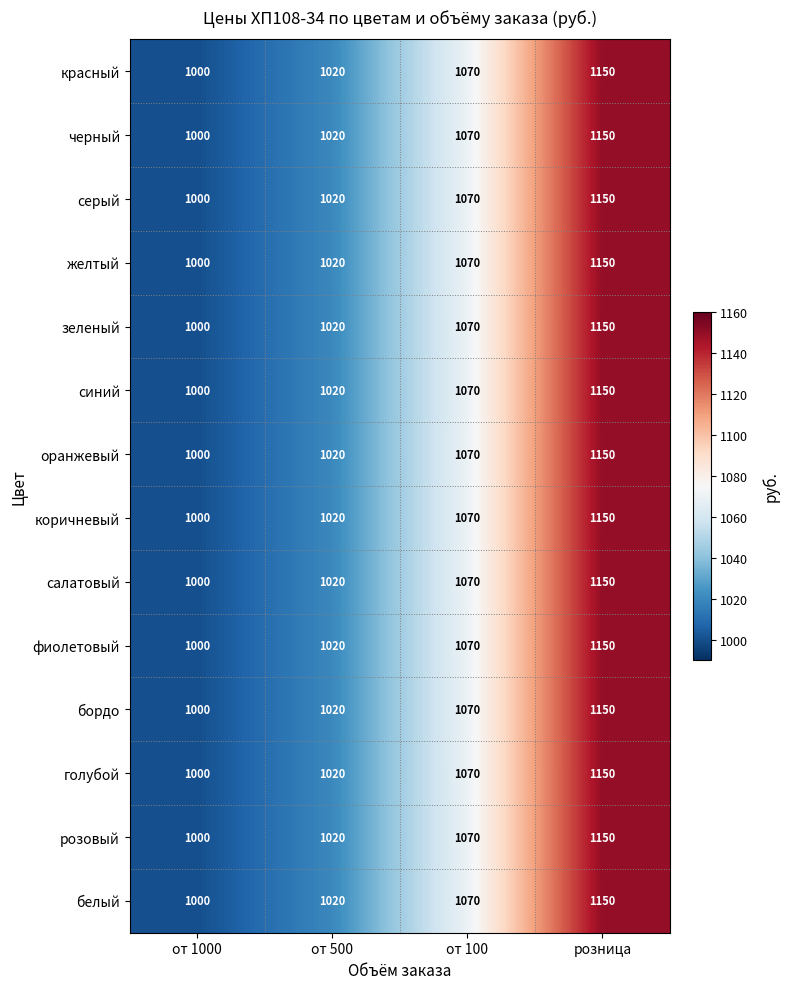

At which label does коричневый reach its peak?

розница